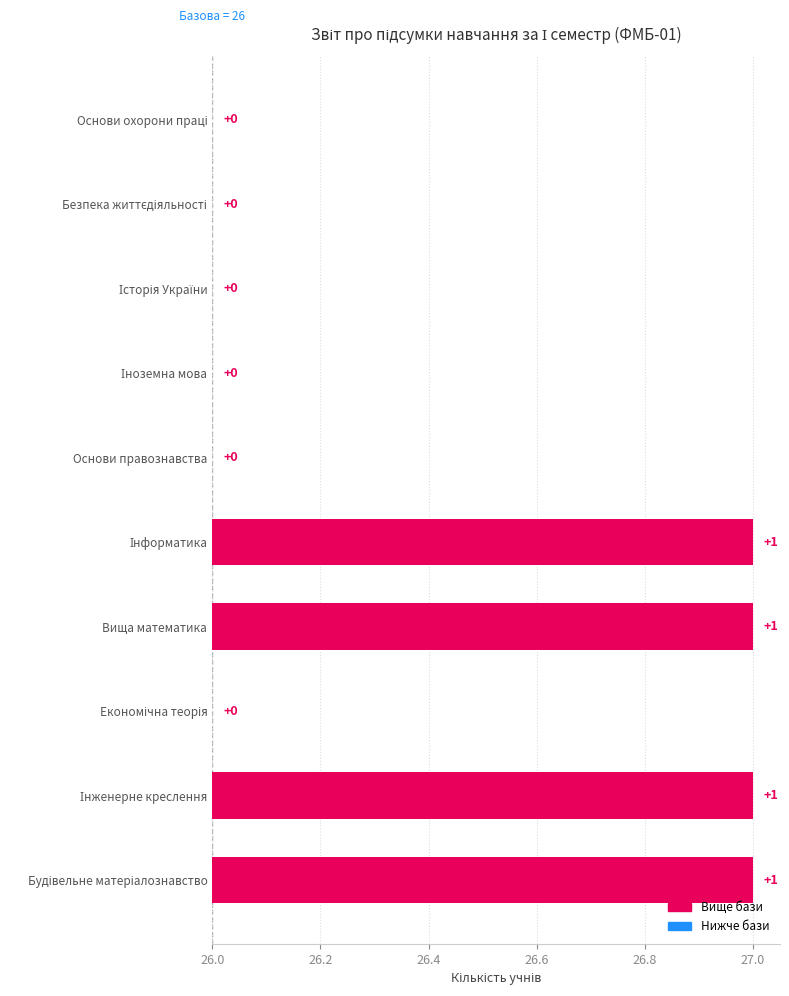

True or false: the data shows 0 at Основи охорони праці.

True